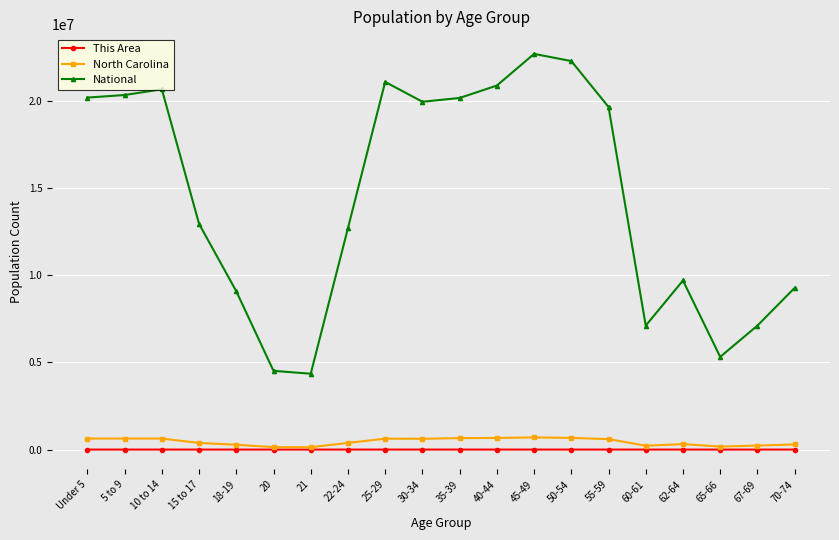

True or false: National and This Area cross at least once.

False